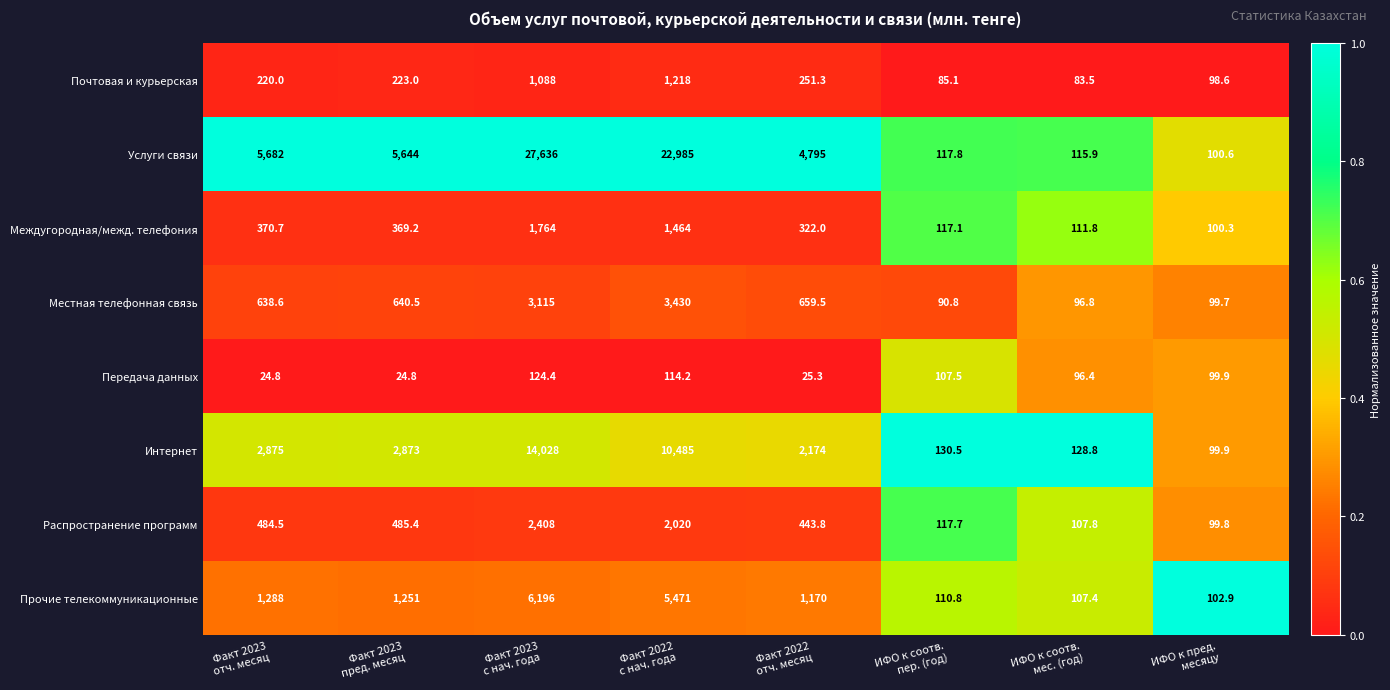

List the series in order of their peak value, highest first.

Услуги связи, Интернет, Прочие телекоммуникационные, Местная телефонная связь, Распространение программ, Междугородная/межд. телефония, Почтовая и курьерская, Передача данных